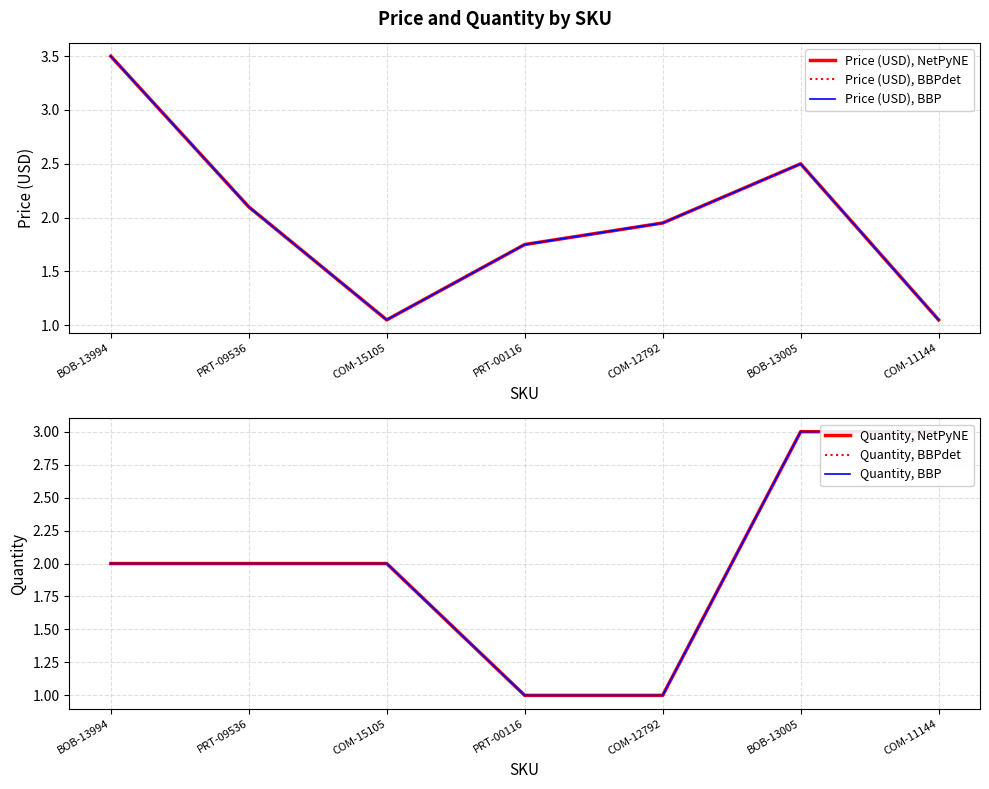

What is the label of the 2nd point from the left?

PRT-09536